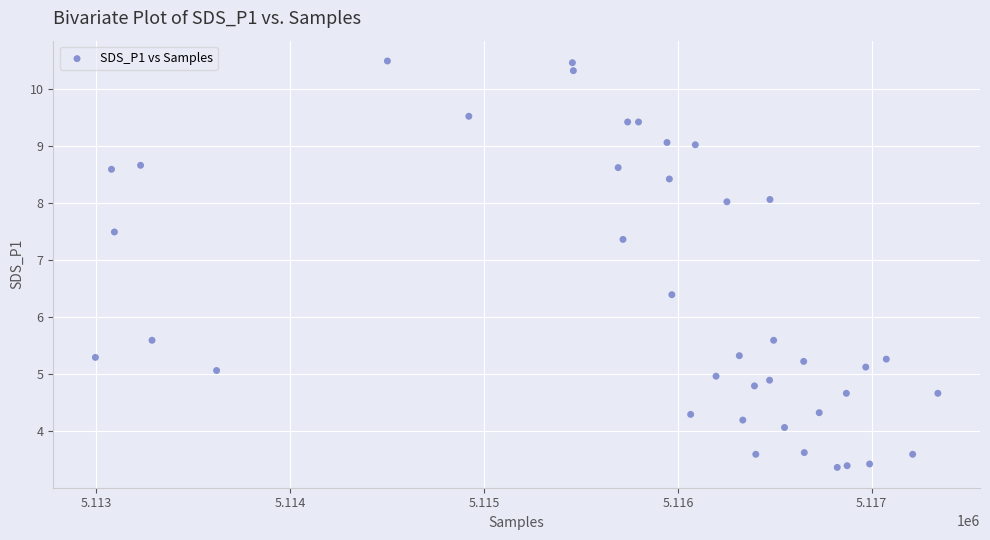

What is the range of X values (max minus min)?

4345.0